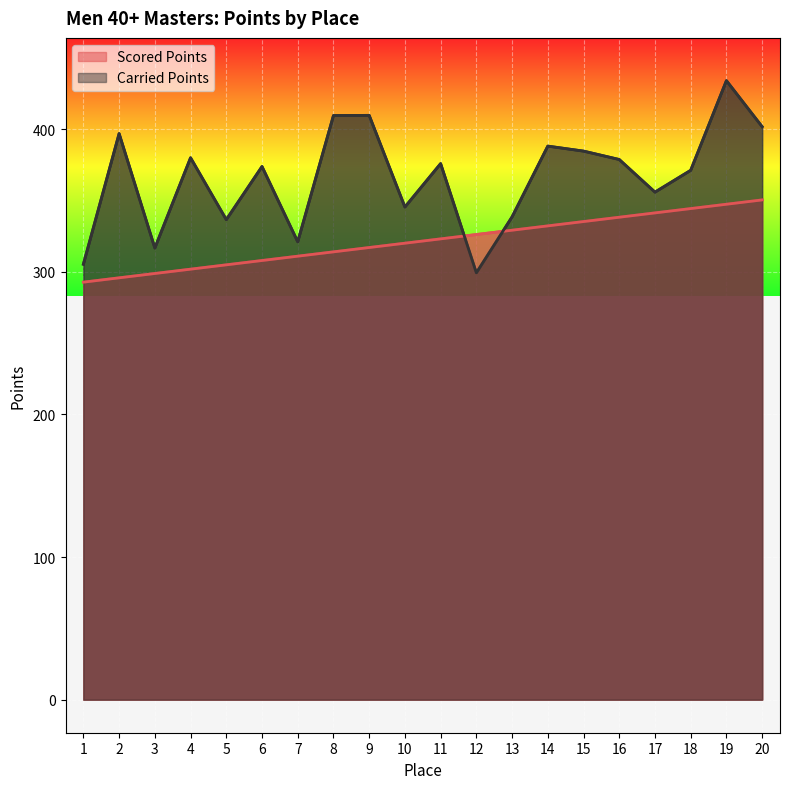

What is the lowest value of the Carried Points series?

299.4